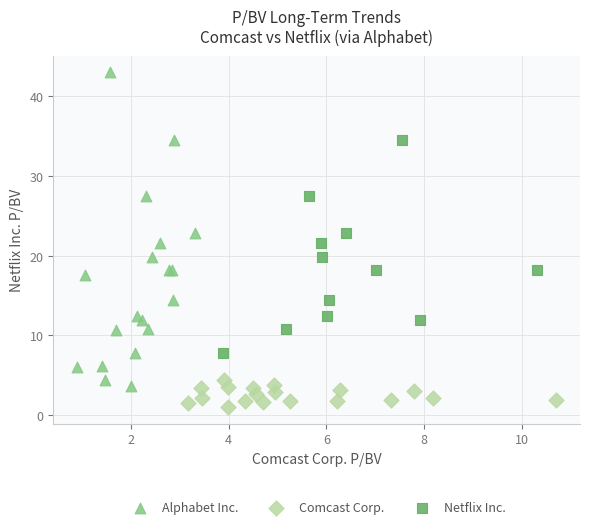

Which series has the widest spread of Y values?

Alphabet Inc.